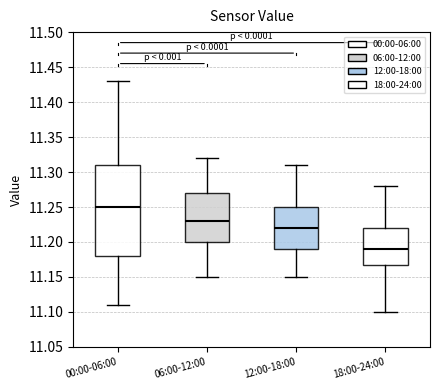

Where does the lower whisker of the box for 12:00-18:00 end on the y-axis? The values are not printed on the chart, so give them approximately, as read against the axis.

11.15